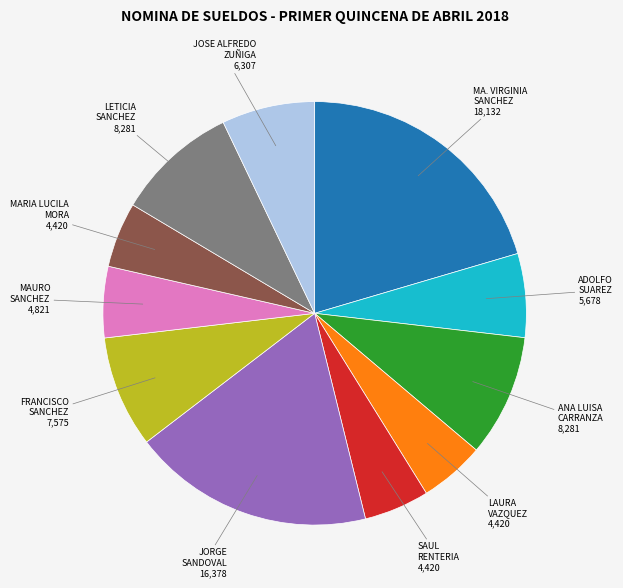

Does any single category account for the majority?

No